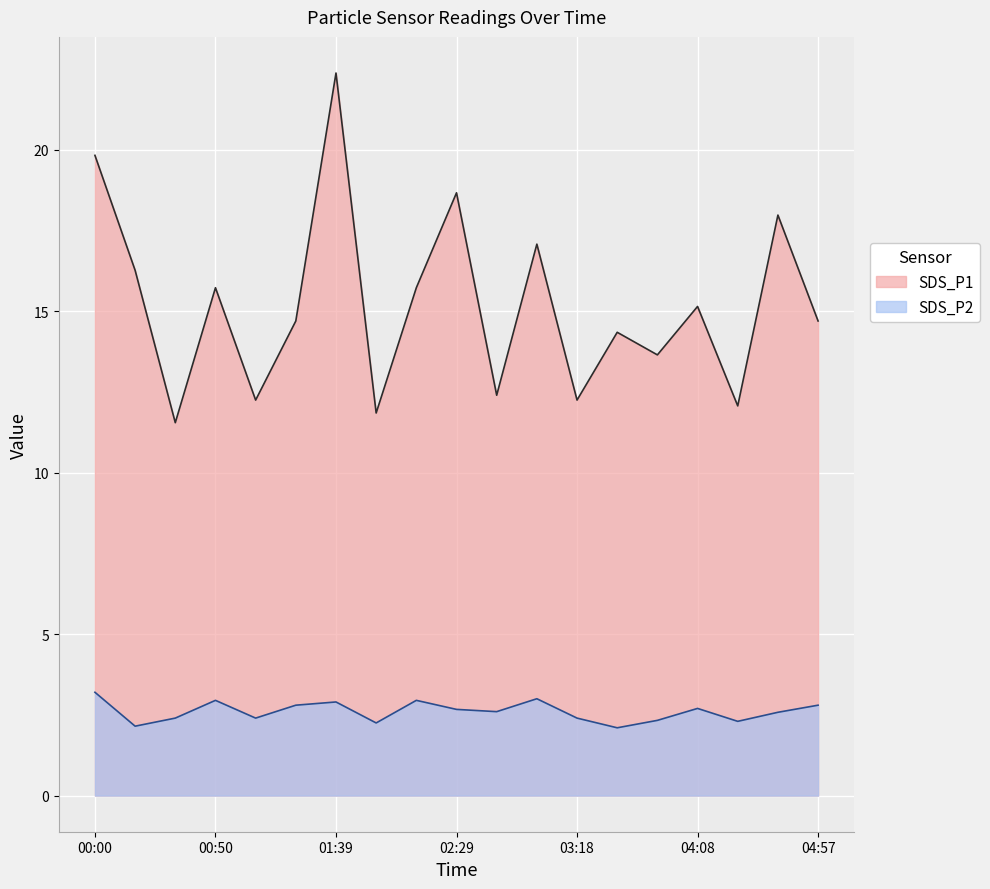

True or false: SDS_P2 has more than 0 interior local peaks.

True